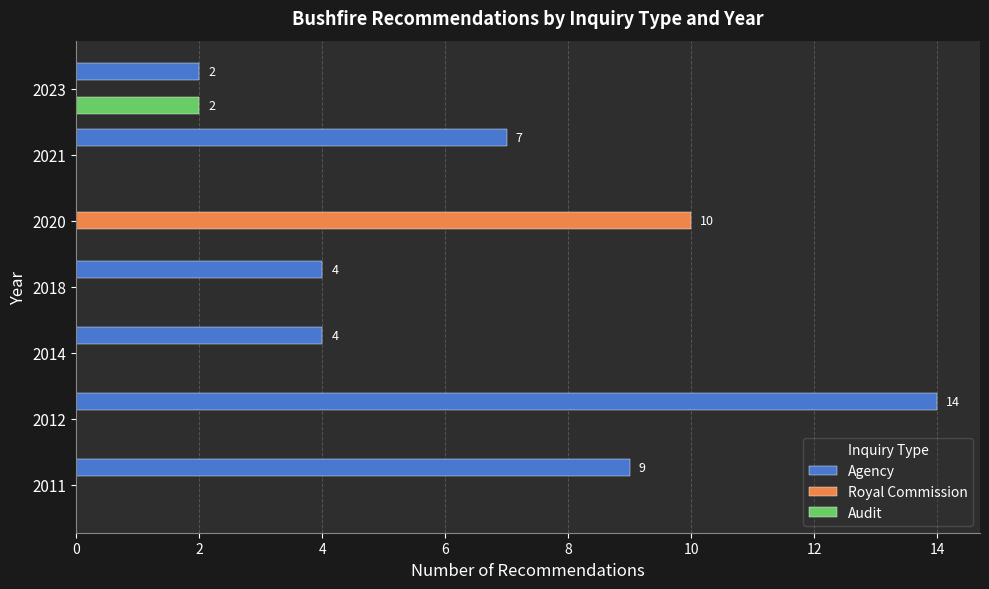

What is the approximate value of Agency at 2011?

9